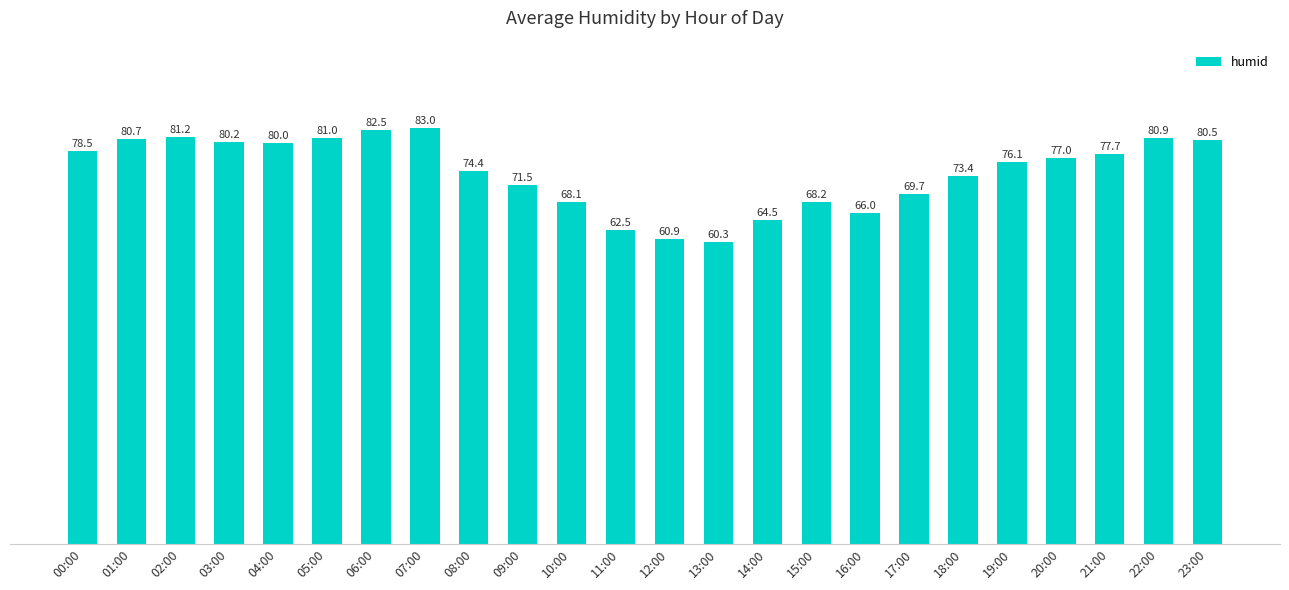

The value at 04:00 is 80.0. True or false?

True